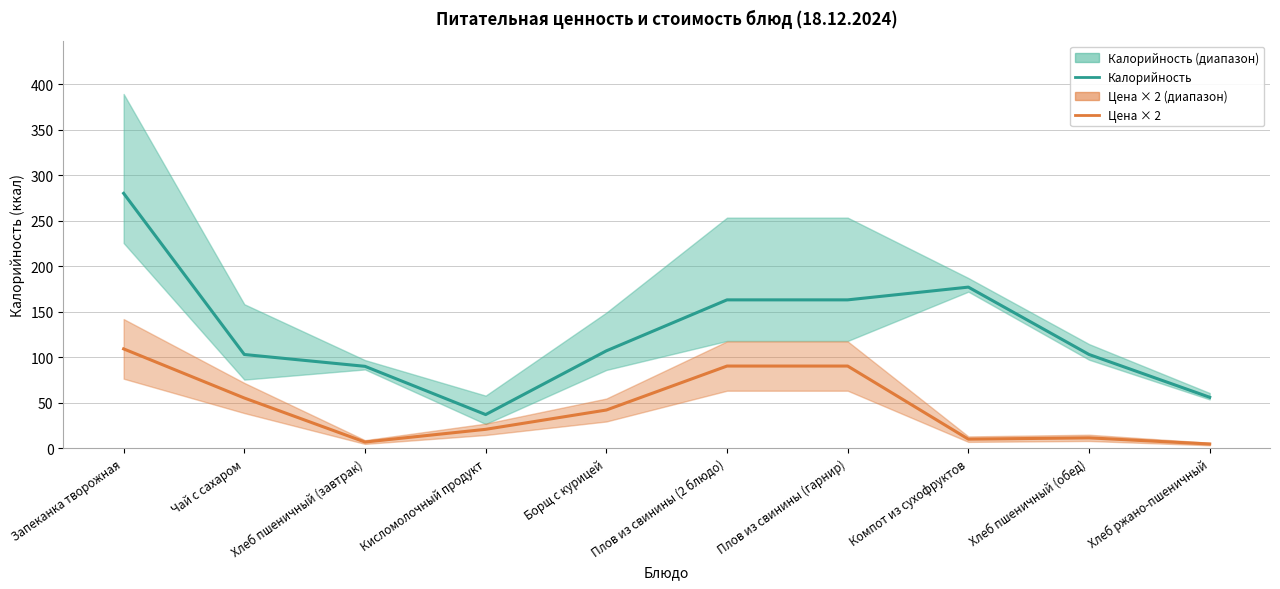

Which series has the widest spread of values?

Калорийность